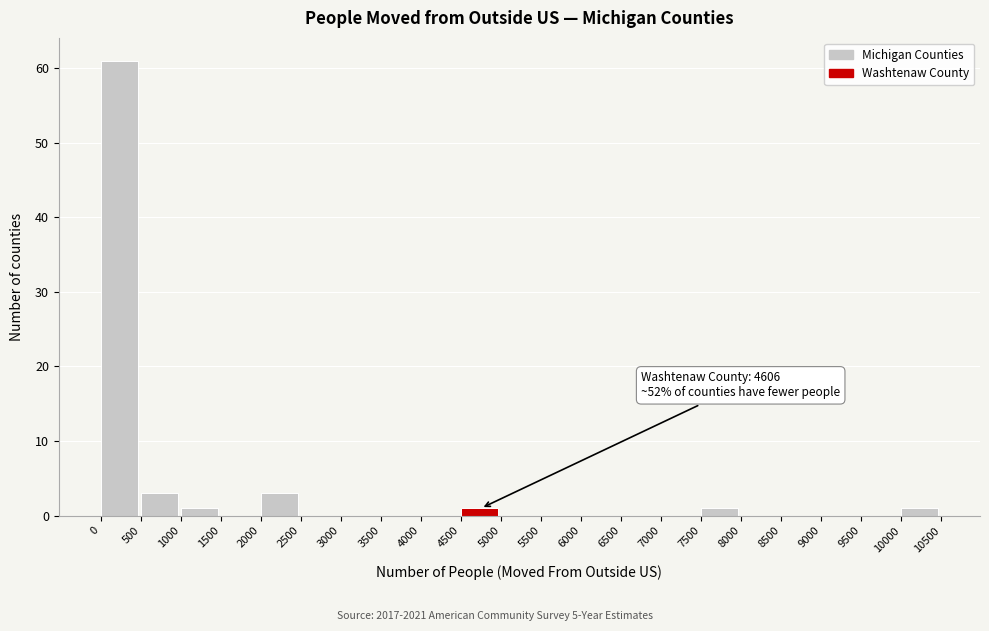

Over which range of the x-axis is the bar tallest?

0 to 500